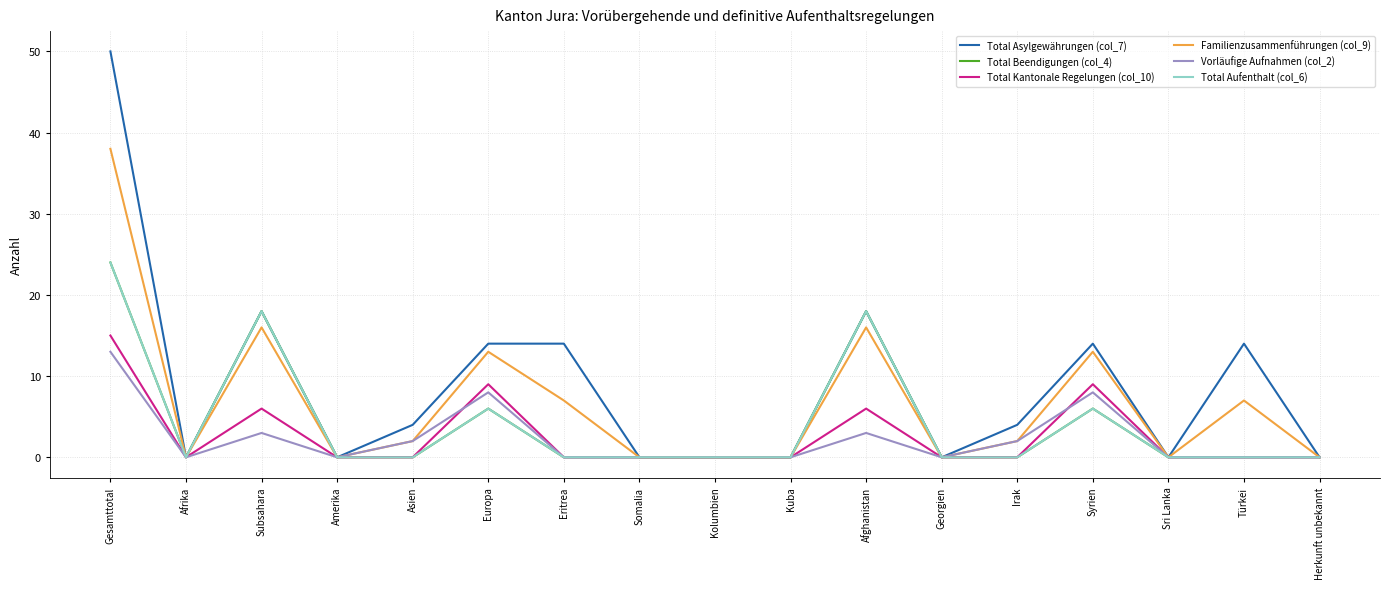

In Total Beendigungen (col_4), how many points are higher than both neighbors (excluding endpoints)?

4